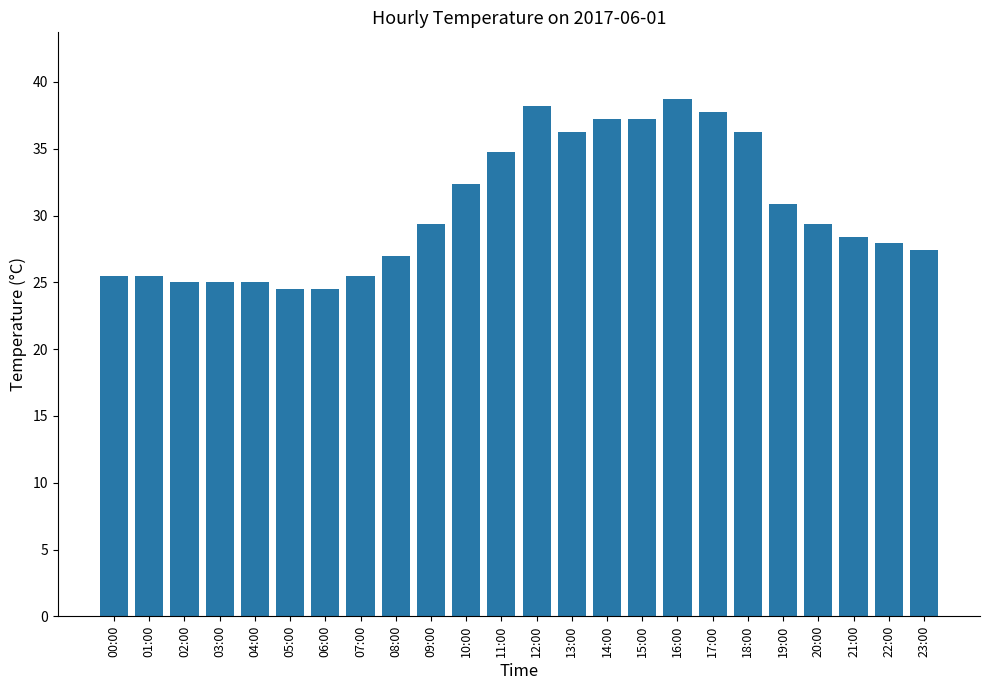

Which has a higher value, 23:00 or 14:00?

14:00